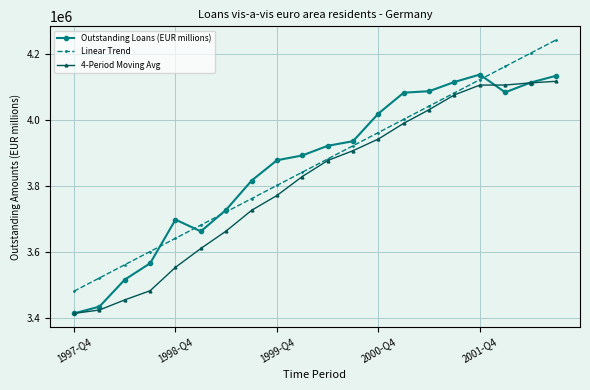

True or false: Outstanding Loans (EUR millions) has more than 0 points higher than both neighbors.

True